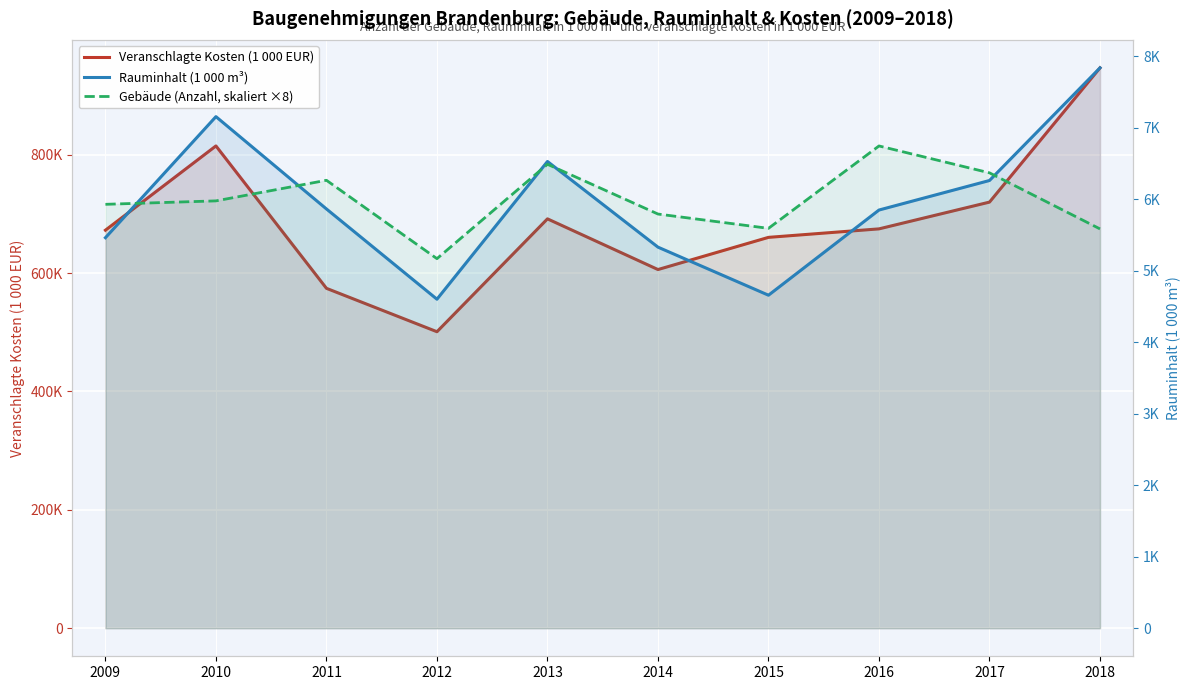

What is the greatest value displayed?

946474